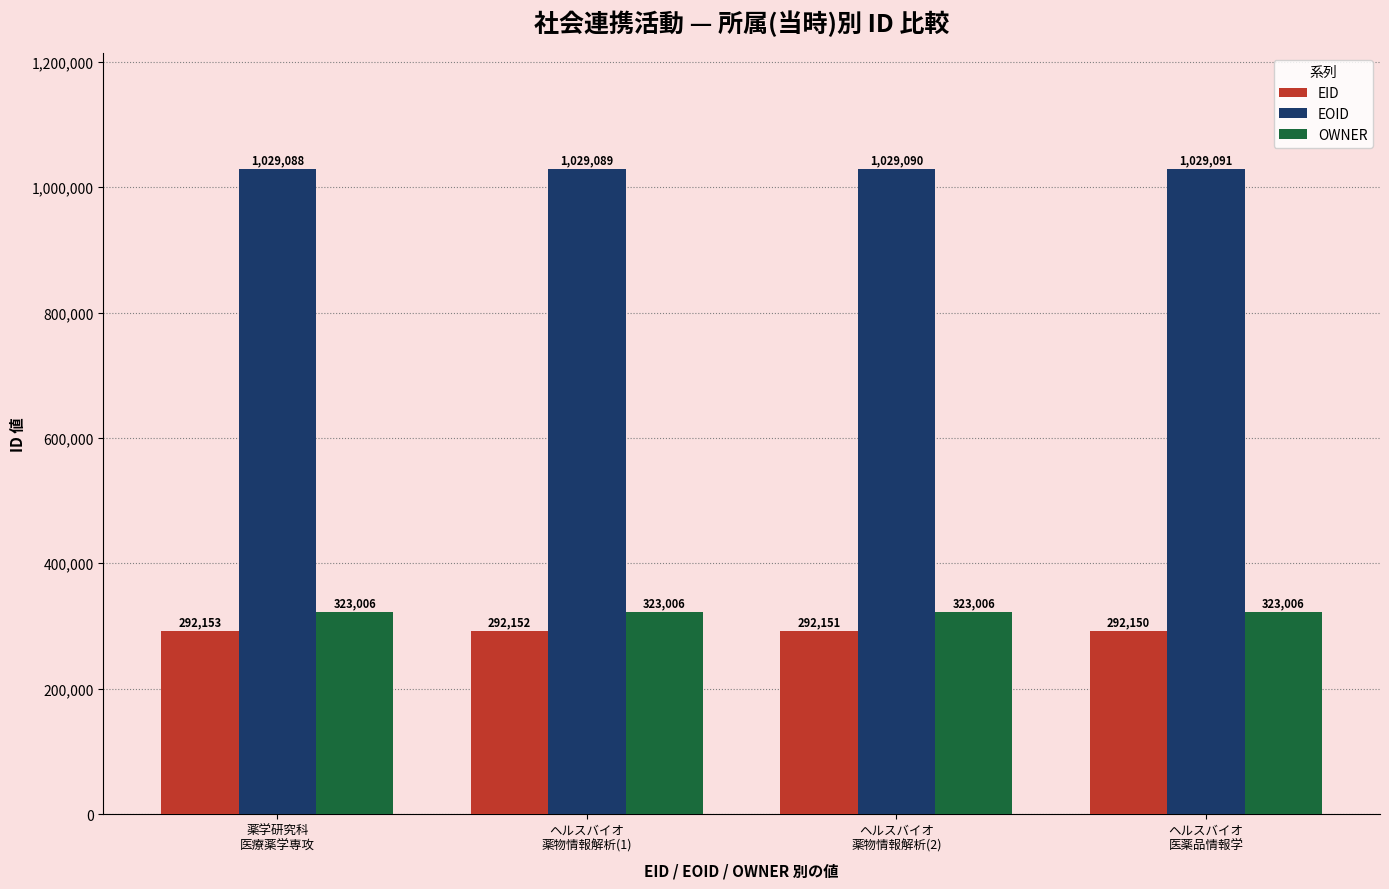

What position from the right is ヘルスバイオ
医薬品情報学?

1